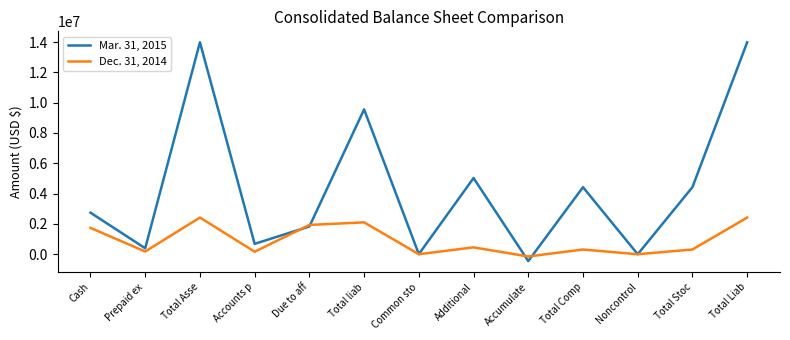

The Mar. 31, 2015 series shows 13982808 at Total Asse. True or false?

True